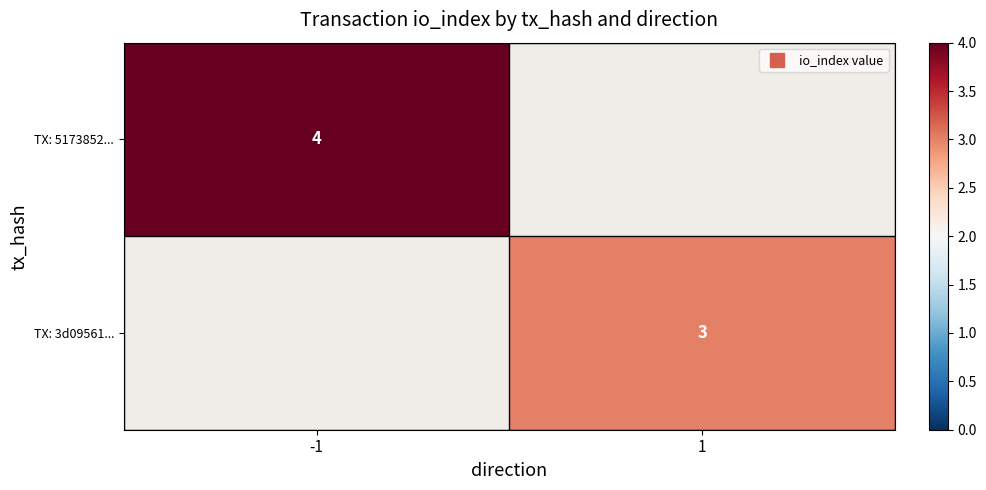

Which label corresponds to the smallest value in the chart?

1